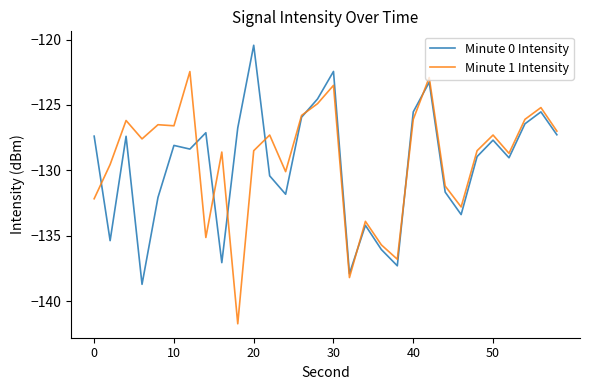

Rank the series by their maximum value, from lowest to highest.

Minute 1 Intensity, Minute 0 Intensity